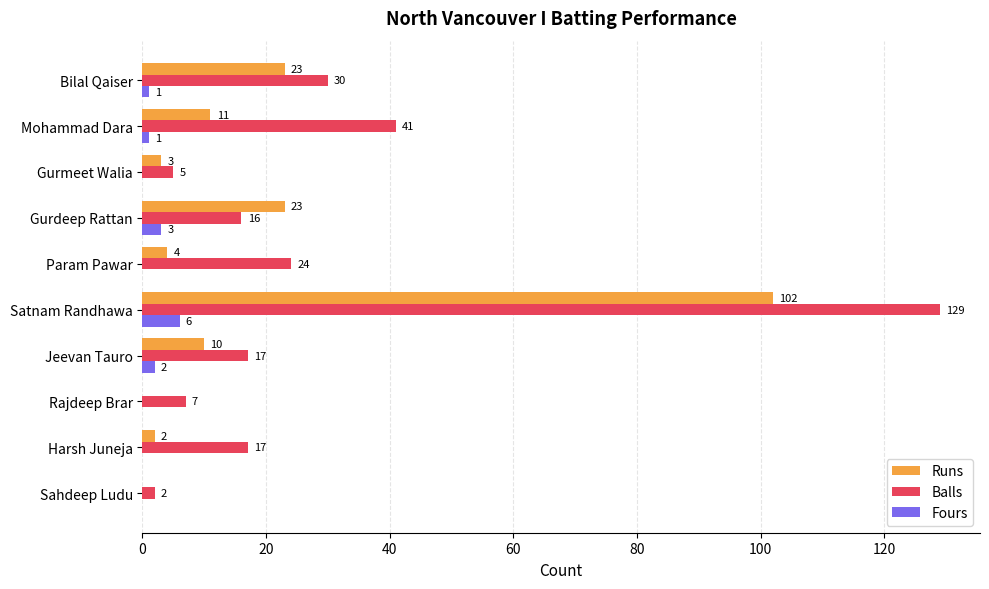

What is the sum of all Fours values?

13